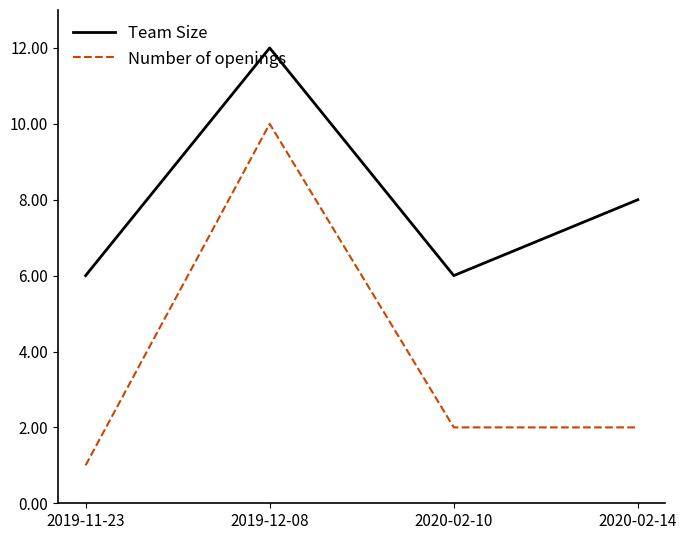

Which series has the widest spread of values?

Number of openings